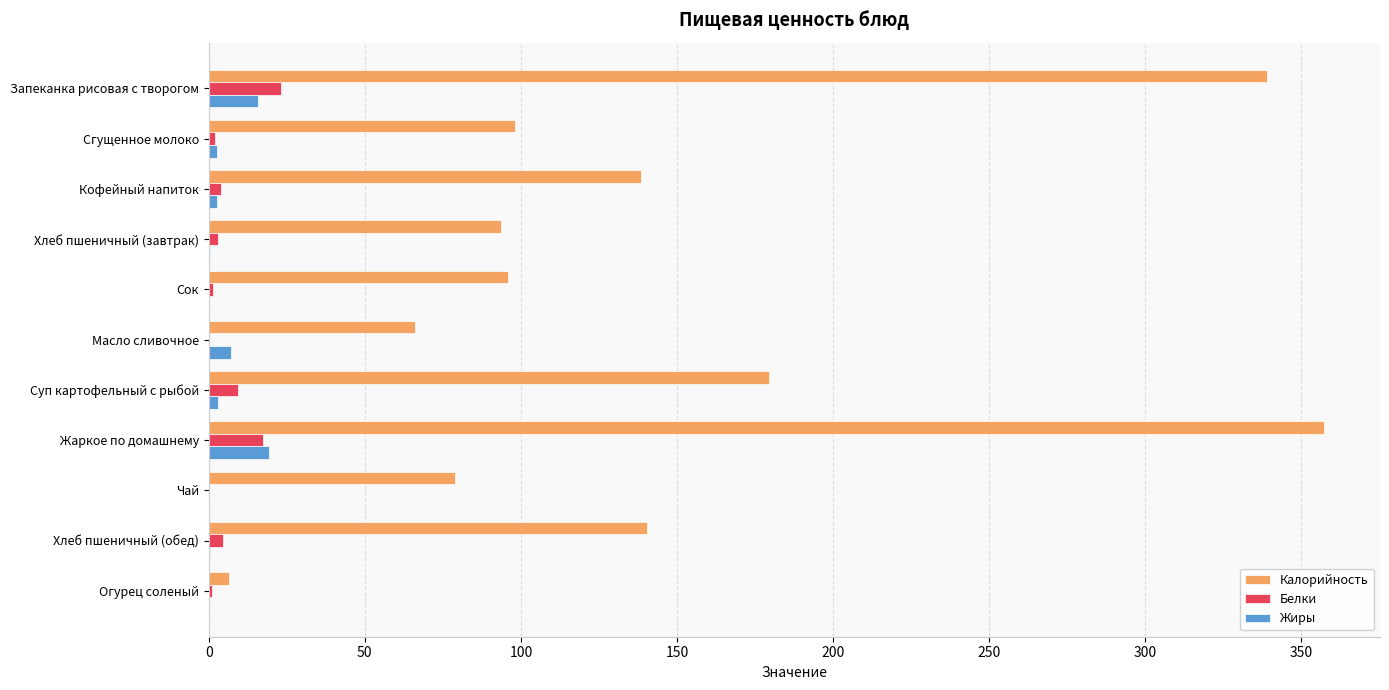

What value does the Белки series have at Жаркое по домашнему?

17.5